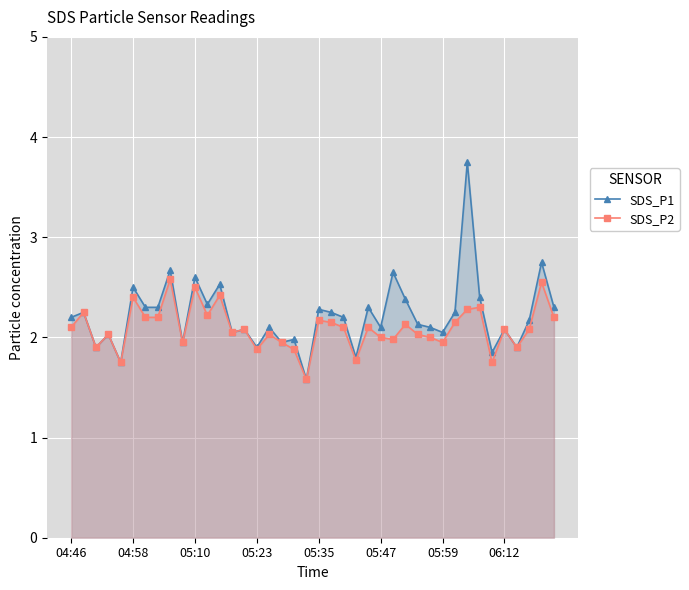

True or false: SDS_P1 and SDS_P2 intersect in this chart.

False